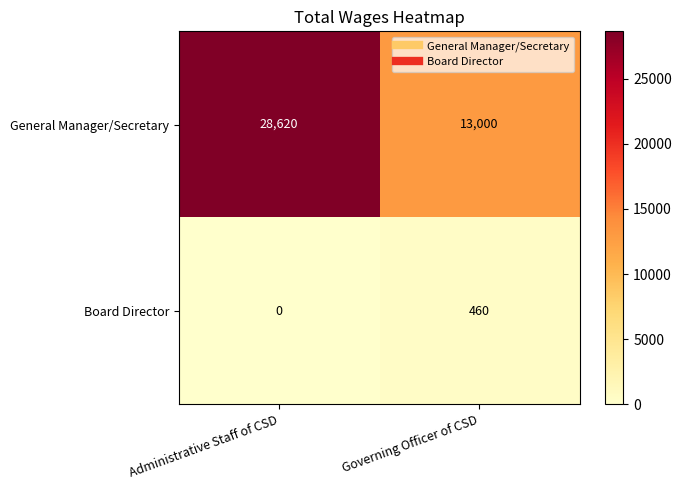

Is it true that Board Director equals 0 at Administrative Staff of CSD?

True